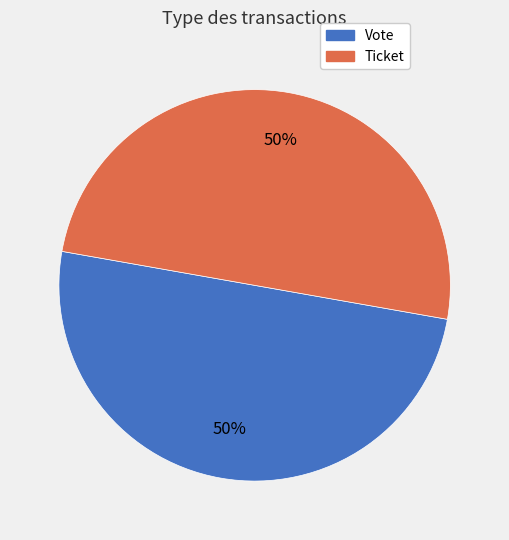

What is the ratio of the value at Vote to the value at Ticket?

1.0